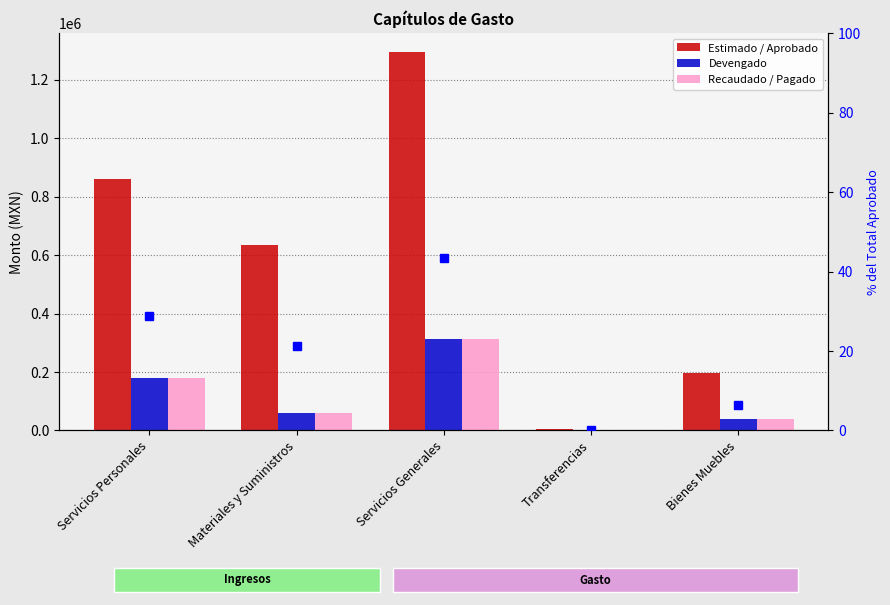

At which category does the chart reach its peak across all series?

Servicios Generales